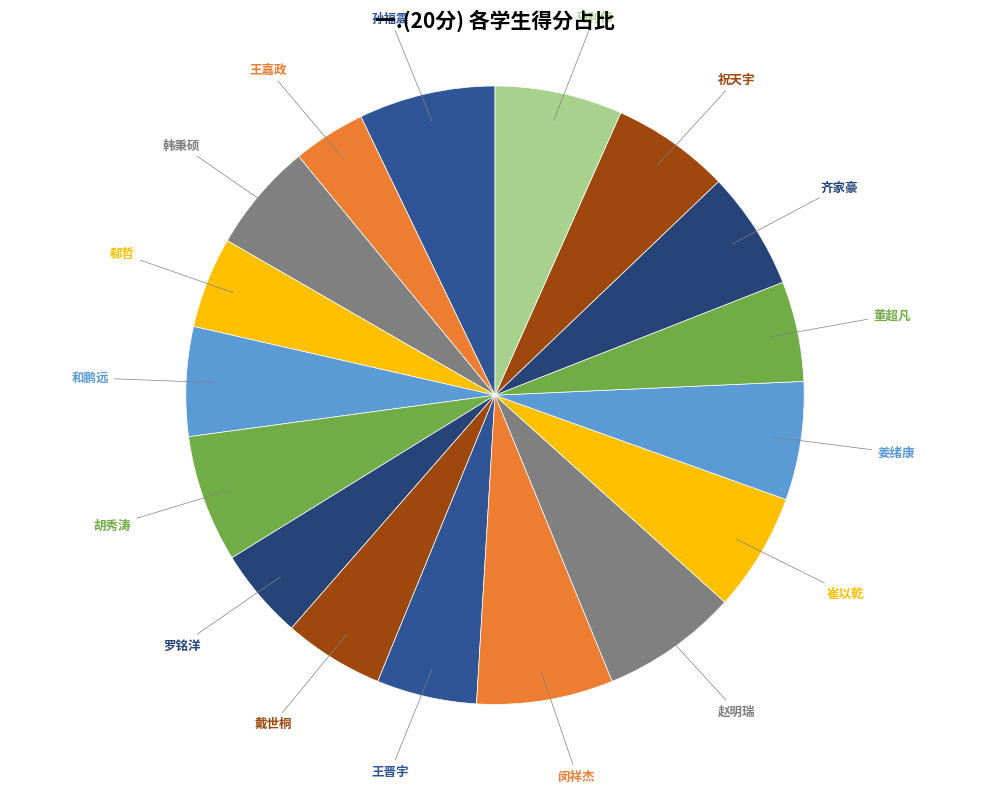

Which category has the smallest portion of the pie?

王嘉政